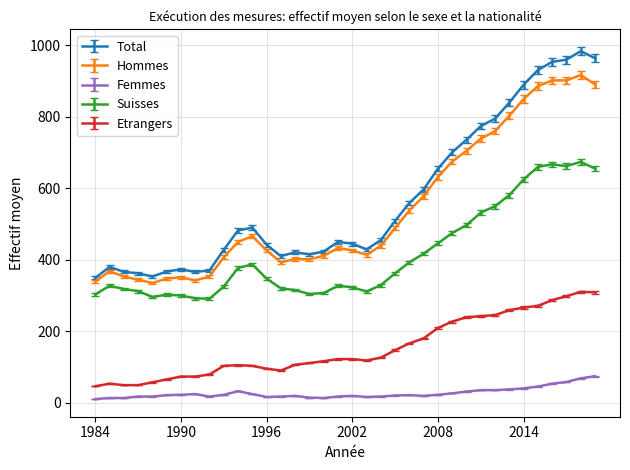

Which series has the largest range (max minus min)?

Total